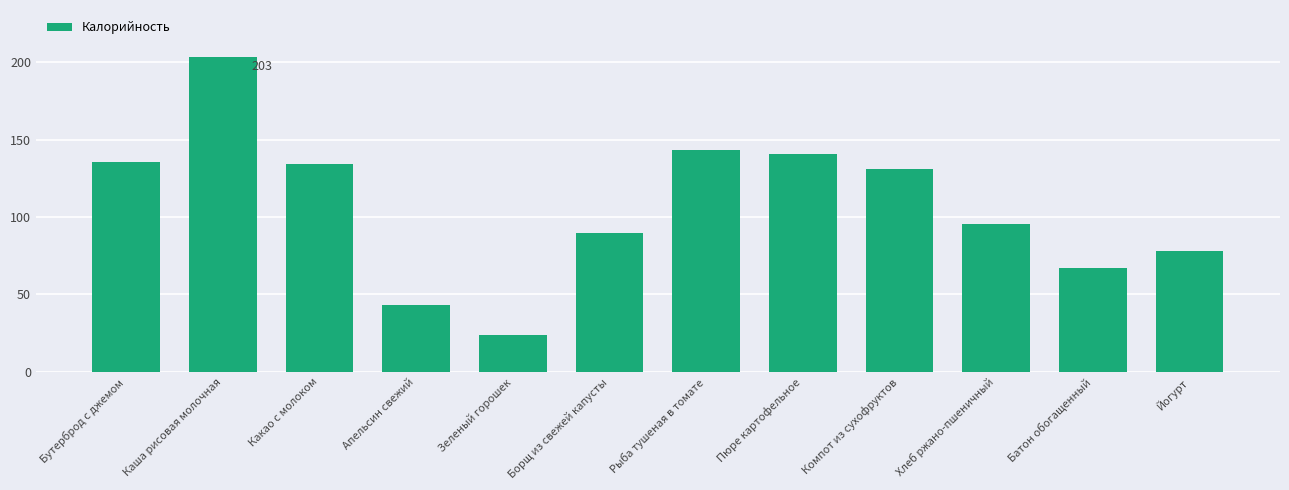

What is the difference between the second highest and minimum values?

119.0